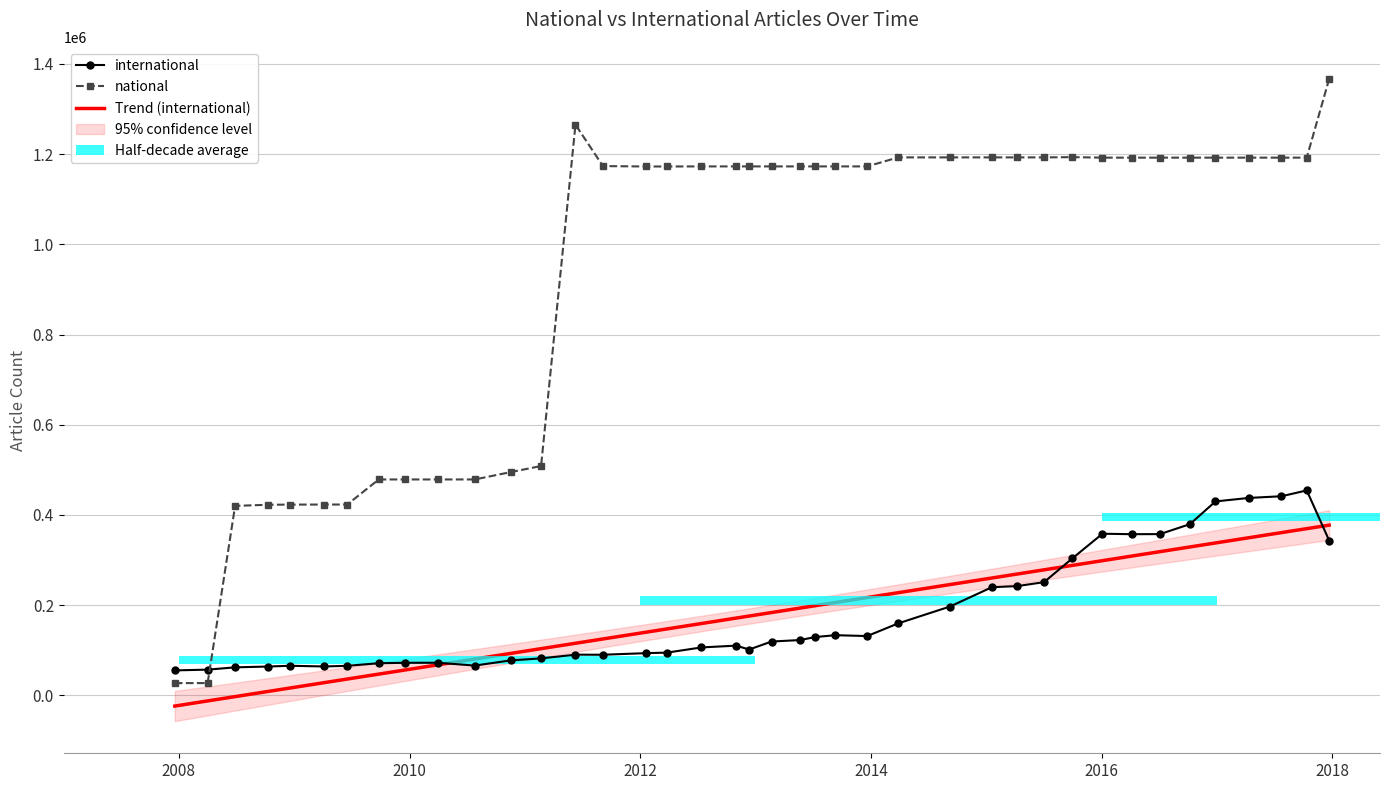

Reading right to left, list all the values displayed in this chart.

international: 2017-12-22=343295	2017-10-12=454361	2017-07-24=441473	2017-04-12=437755	2016-12-27=429979	2016-10-07=379543	2016-07-04=357499	2016-04-05=357318	2016-01-04=358328	2015-10-01=303885	2015-07-03=250983	2015-04-09=242203	2015-01-19=239778	2014-09-08=196897	2014-03-28=159532	2013-12-20=131454	2013-09-10=133356	2013-07-09=129328	2013-05-21=122565	2013-02-20=119291	2012-12-11=101597	2012-10-31=110176	2012-07-13=106237	2012-03-26=94728	2012-01-18=93495	2011-09-05=89998	2011-06-10=90179	2011-02-21=81891	2010-11-17=77536	2010-07-26=65951	2010-04-01=72247	2009-12-16=72166	2009-09-25=71173	2009-06-17=65471	2009-04-06=64014	2008-12-17=65543	2008-10-10=63878	2008-06-27=62060	2008-04-01=56987	2007-12-19=55290
national: 2017-12-22=1366811	2017-10-12=1192290	2017-07-24=1192290	2017-04-12=1192290	2016-12-27=1192290	2016-10-07=1192290	2016-07-04=1192290	2016-04-05=1192290	2016-01-04=1192290	2015-10-01=1193427	2015-07-03=1192849	2015-04-09=1192849	2015-01-19=1192849	2014-09-08=1192849	2014-03-28=1192849	2013-12-20=1172863	2013-09-10=1172863	2013-07-09=1172863	2013-05-21=1172863	2013-02-20=1172863	2012-12-11=1172863	2012-10-31=1172863	2012-07-13=1172863	2012-03-26=1172682	2012-01-18=1172682	2011-09-05=1173599	2011-06-10=1265391	2011-02-21=508463	2010-11-17=495022	2010-07-26=478702	2010-04-01=478702	2009-12-16=478702	2009-09-25=478702	2009-06-17=423086	2009-04-06=423086	2008-12-17=422920	2008-10-10=422594	2008-06-27=420083	2008-04-01=27114	2007-12-19=27114